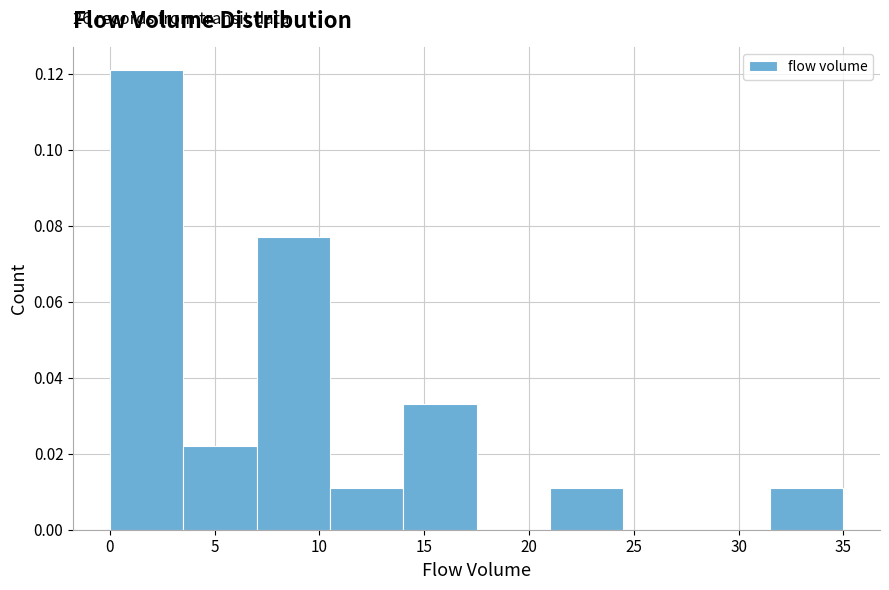

Which range on the x-axis has the tallest bar?

0.0 to 3.5